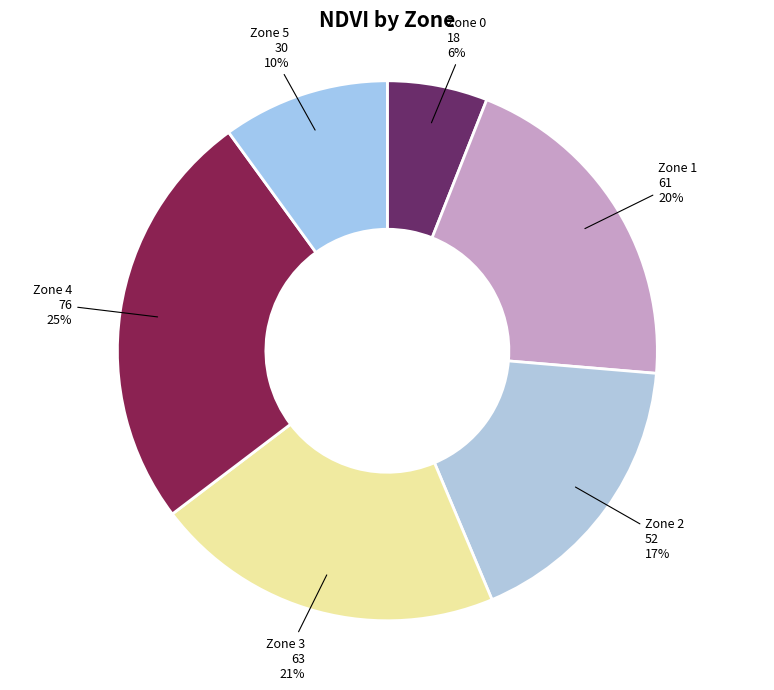

Approximately how many times larger is the value at Zone 0 compared to Zone 3?

0.3